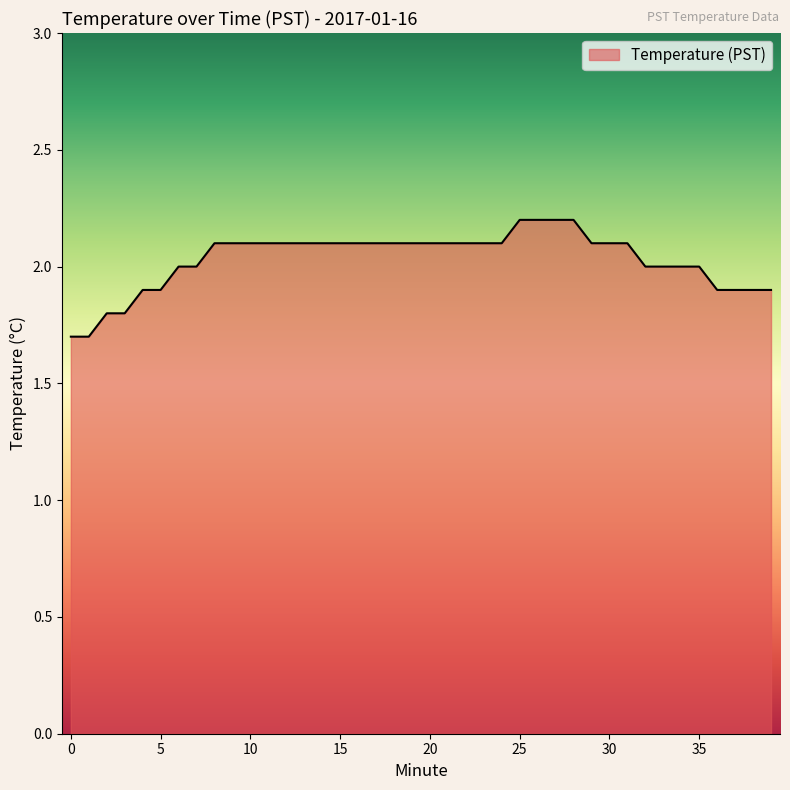

What is the smallest value displayed?

1.7